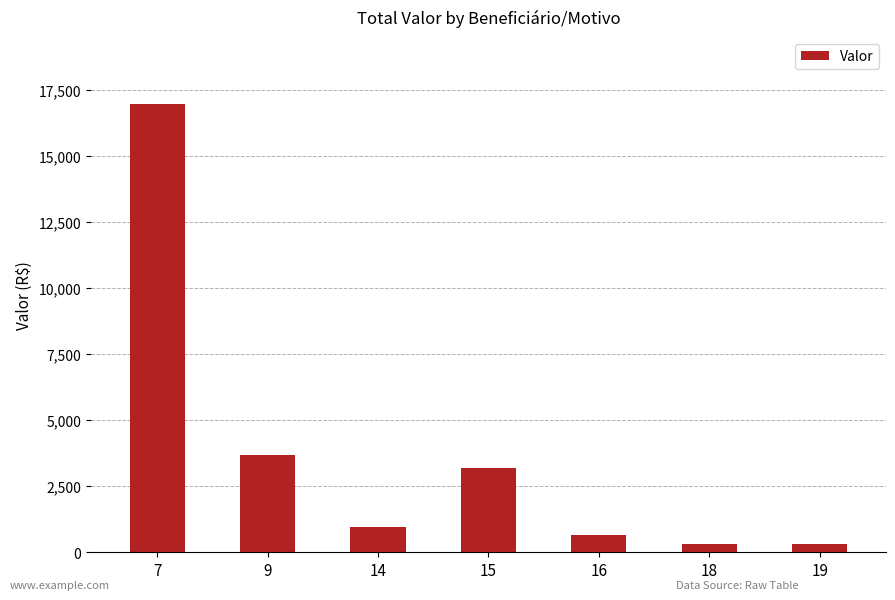

What is the change in value from 15 to 19?

-2880